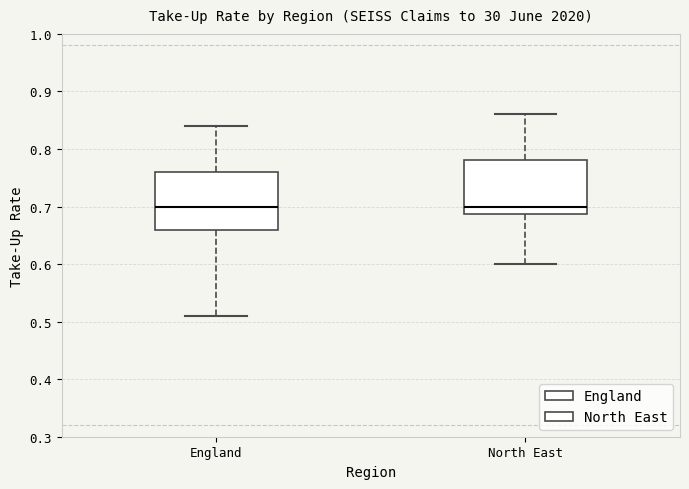

Reading left to right, transcribe this box plot: for each box, give where its median line is, the range the box spans, and where its two whiskers end, as read against the y-axis. The values are not printed on the chart, so give them approximately, as read against the axis.

England: median 0.70, box 0.66 to 0.76, whiskers 0.51 to 0.84
North East: median 0.70, box 0.69 to 0.78, whiskers 0.60 to 0.86